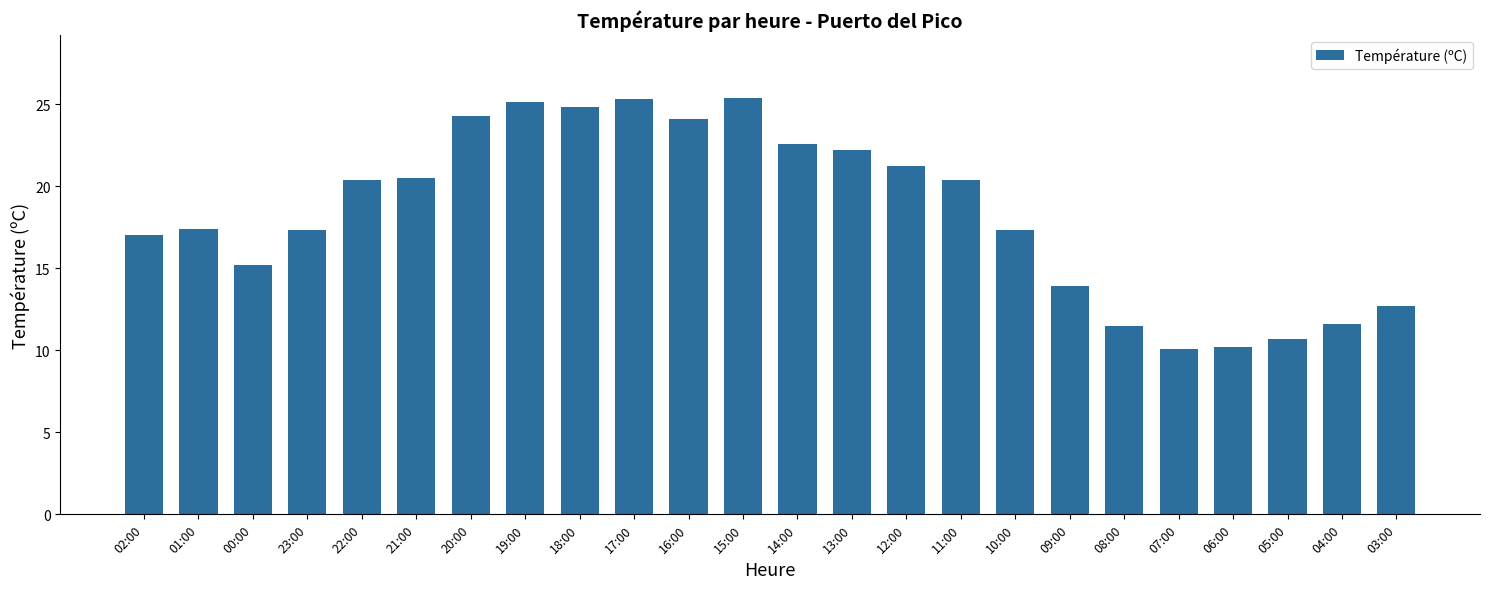

True or false: the data shows 25.3 at 17:00.

True